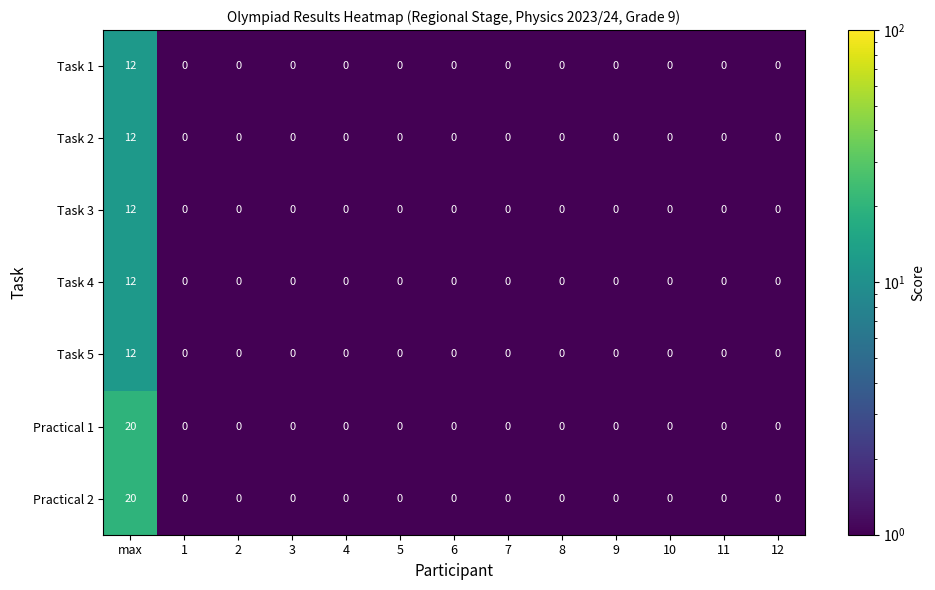

At which category is the sum across all series the highest?

max